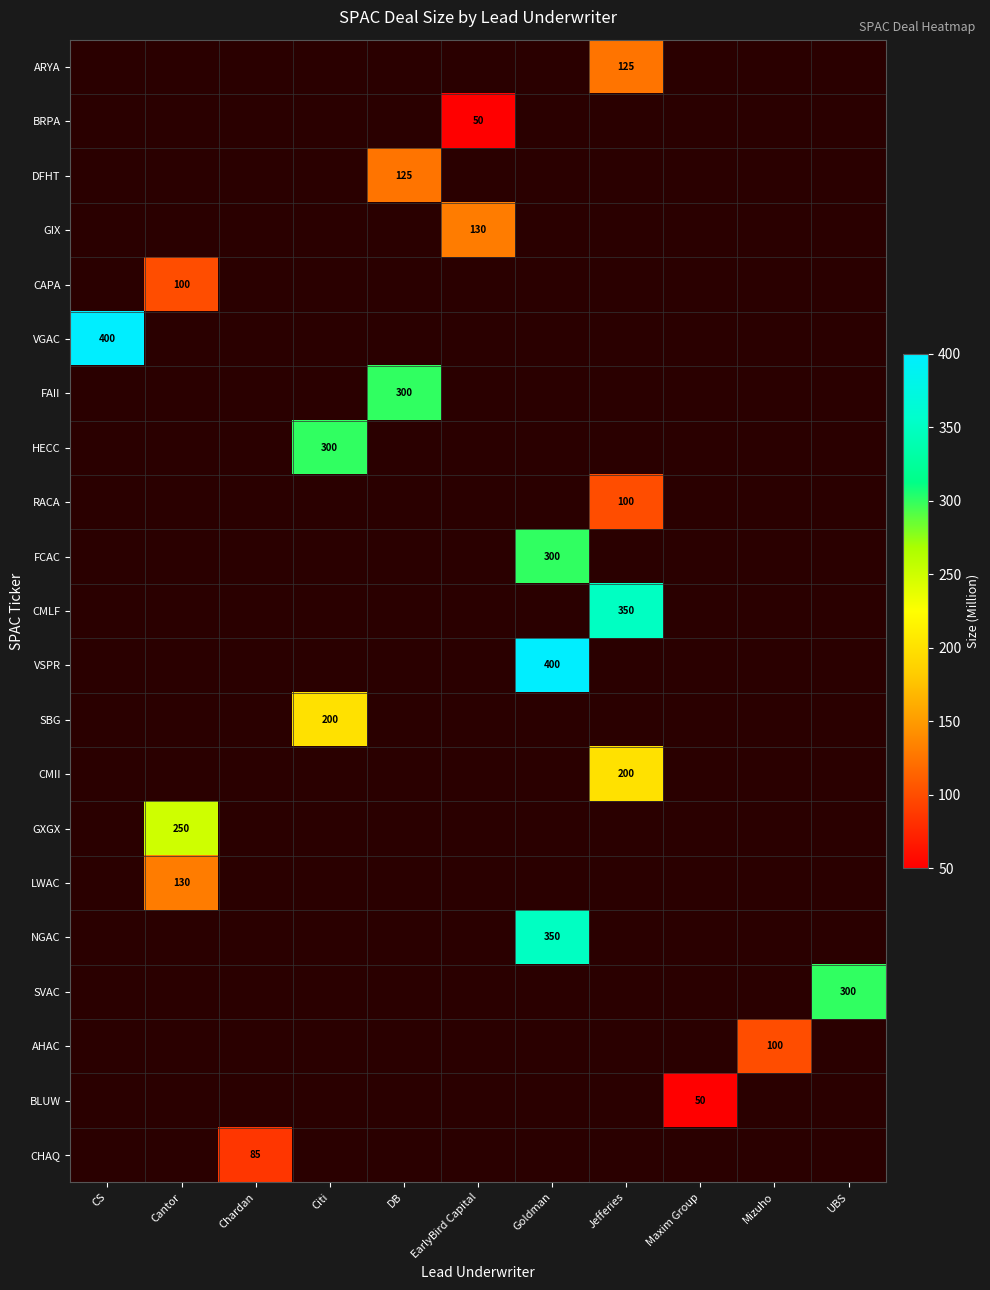

What is the minimum value shown in the chart?

50.0